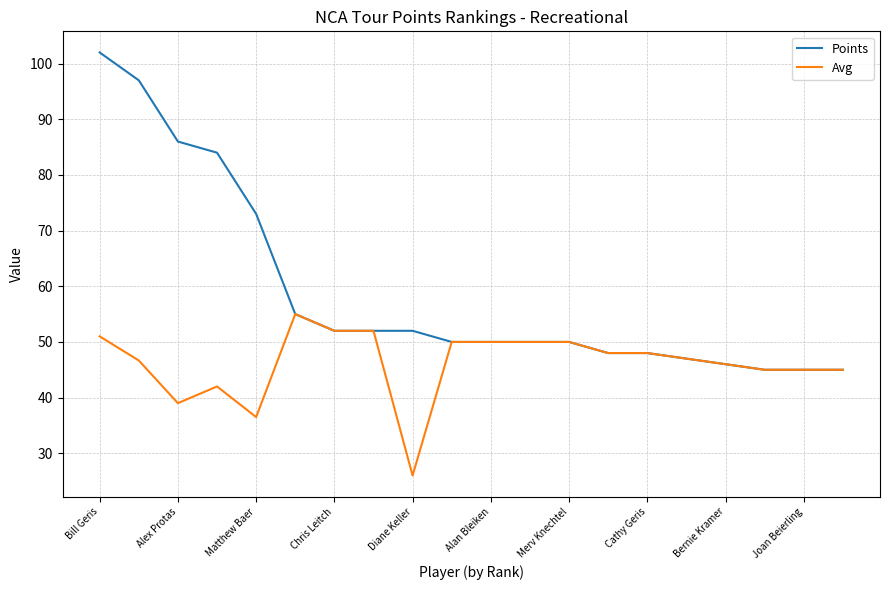

What is the minimum value for Points?

45.0